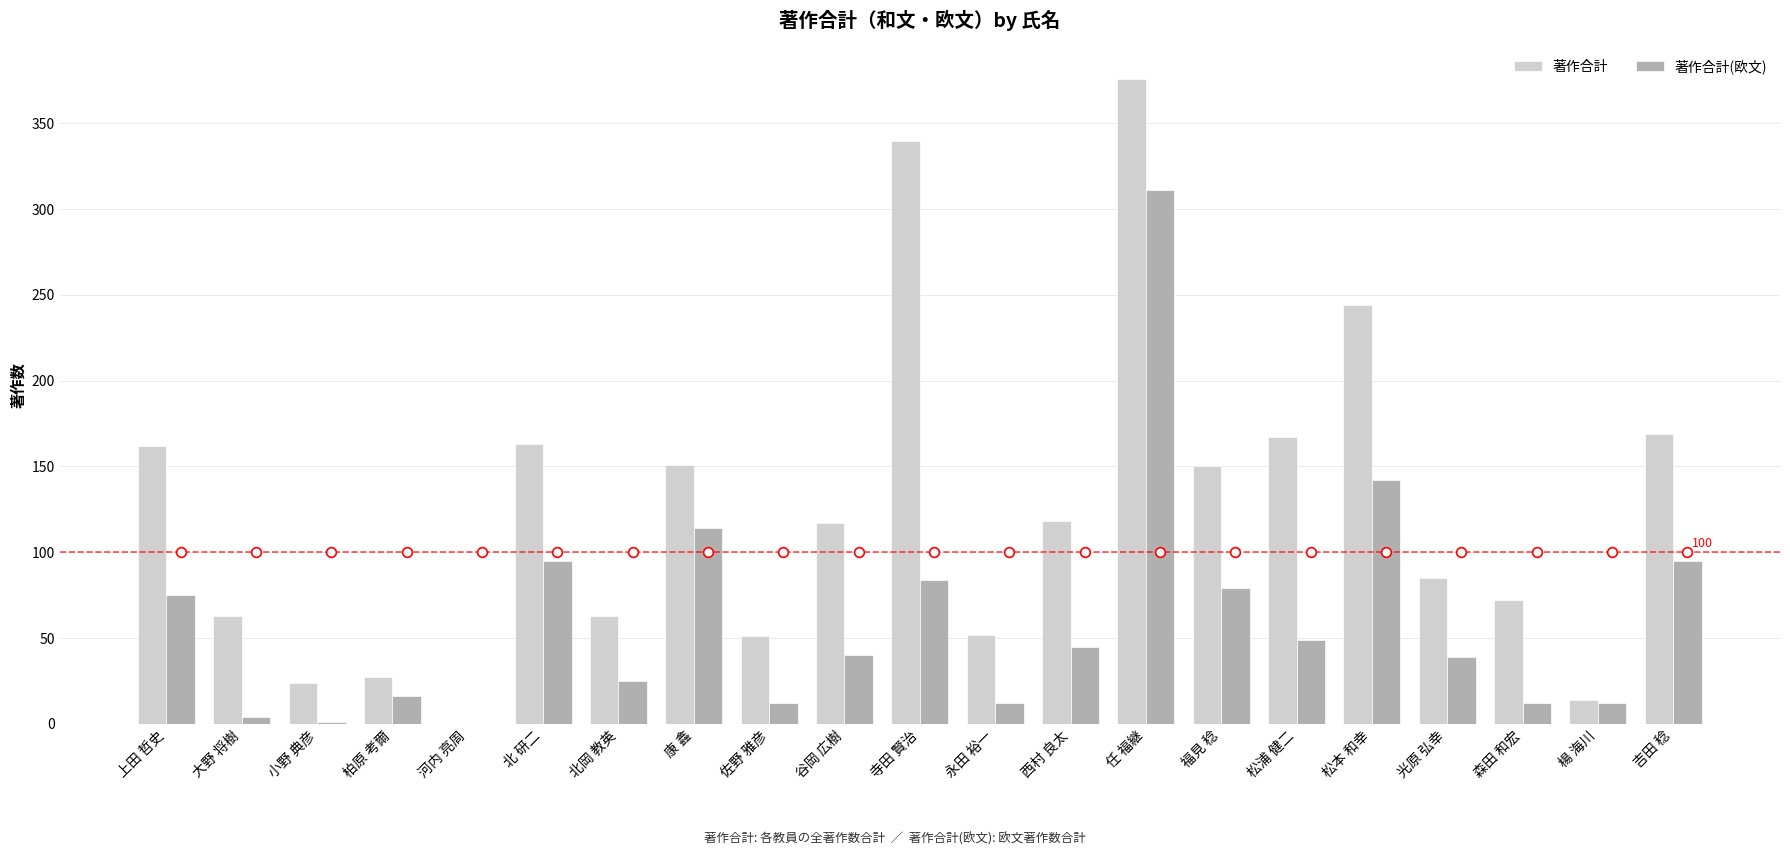

The value of 著作合計 at 北岡 教英 is 63. True or false?

True